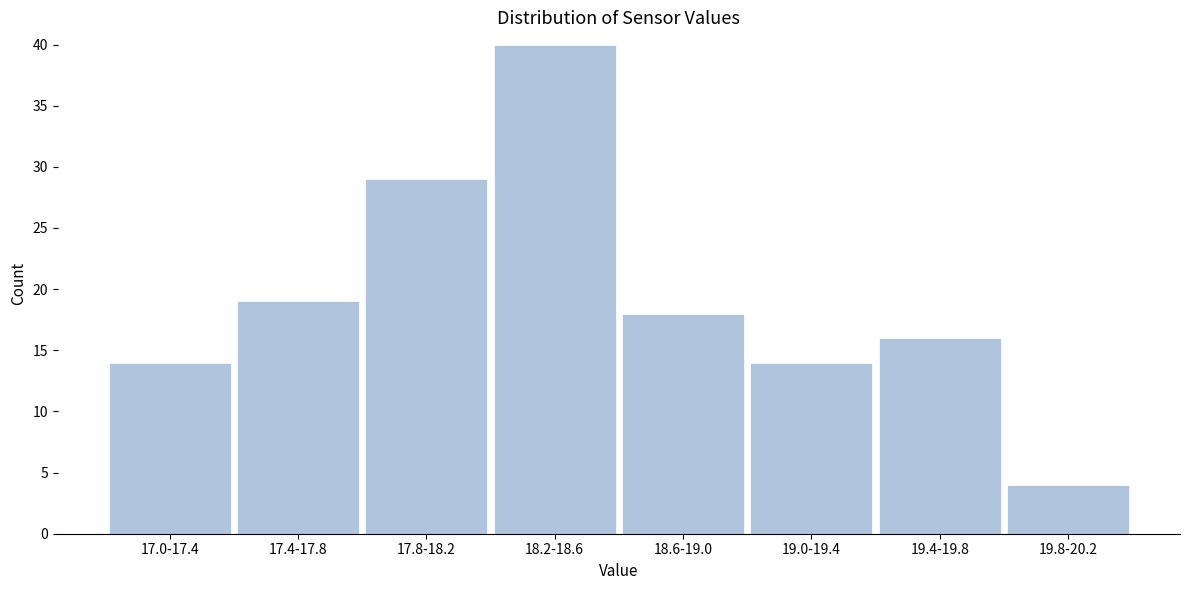

Reading left to right, list all the values displayed in this chart.

14	19	29	40	18	14	16	4